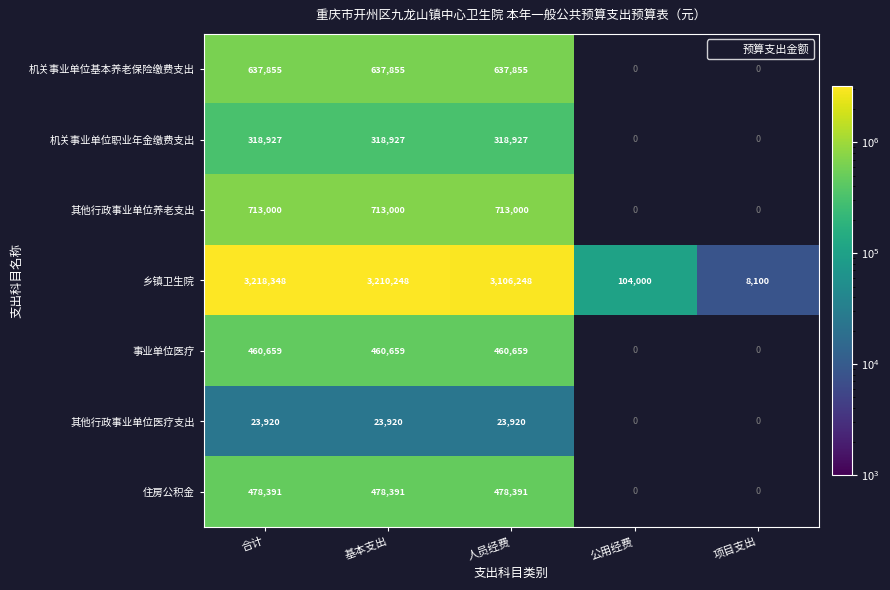

What is the minimum value shown in the chart?

8100.0